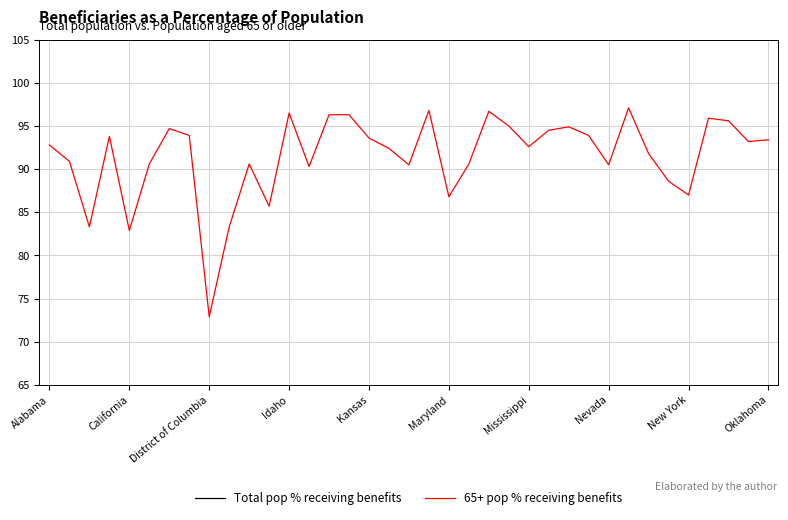

Which category has the lowest value in the 65+ pop % receiving benefits series?

District of Columbia